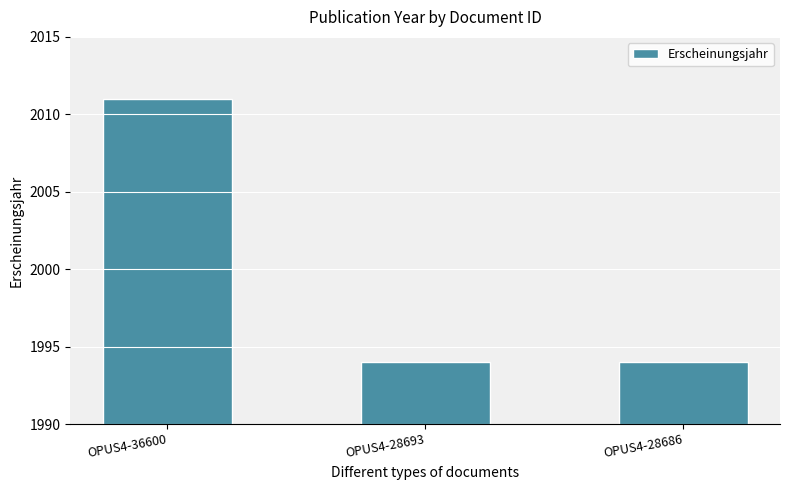

What is the ratio of the value at OPUS4-28686 to the value at OPUS4-36600?

1.0